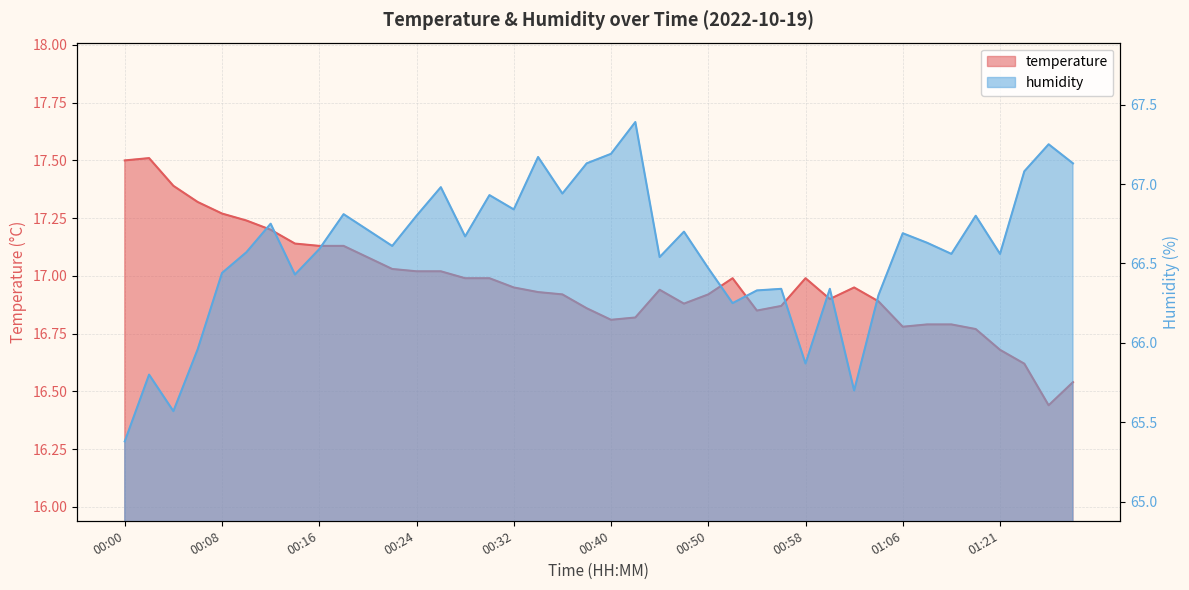

True or false: humidity has a value of 66.7 at 00:48.

True